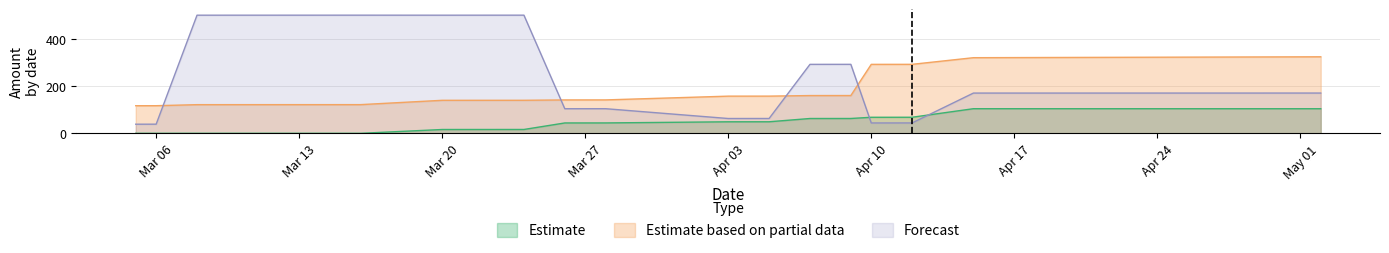

At which label does Forecast first exceed 170?

2017-03-08